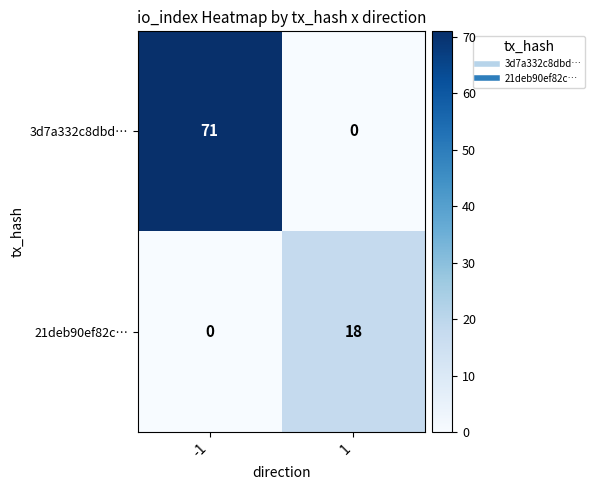

Reading left to right, list all the values displayed in this chart.

3d7a332c8dbd…: 71	0
21deb90ef82c…: 0	18